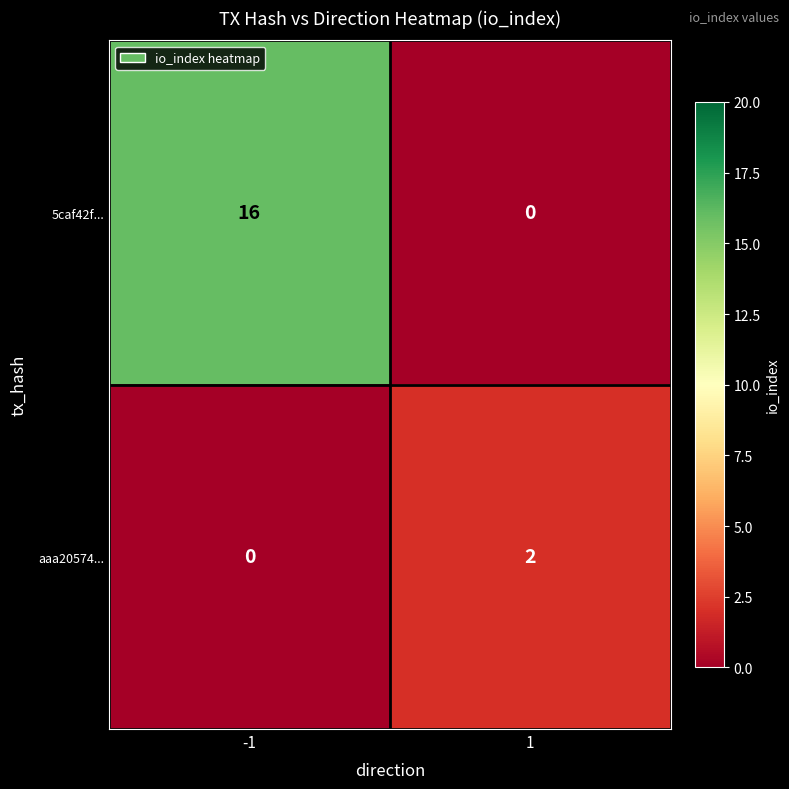

List the series in order of their overall mean, lowest first.

aaa20574..., 5caf42f...